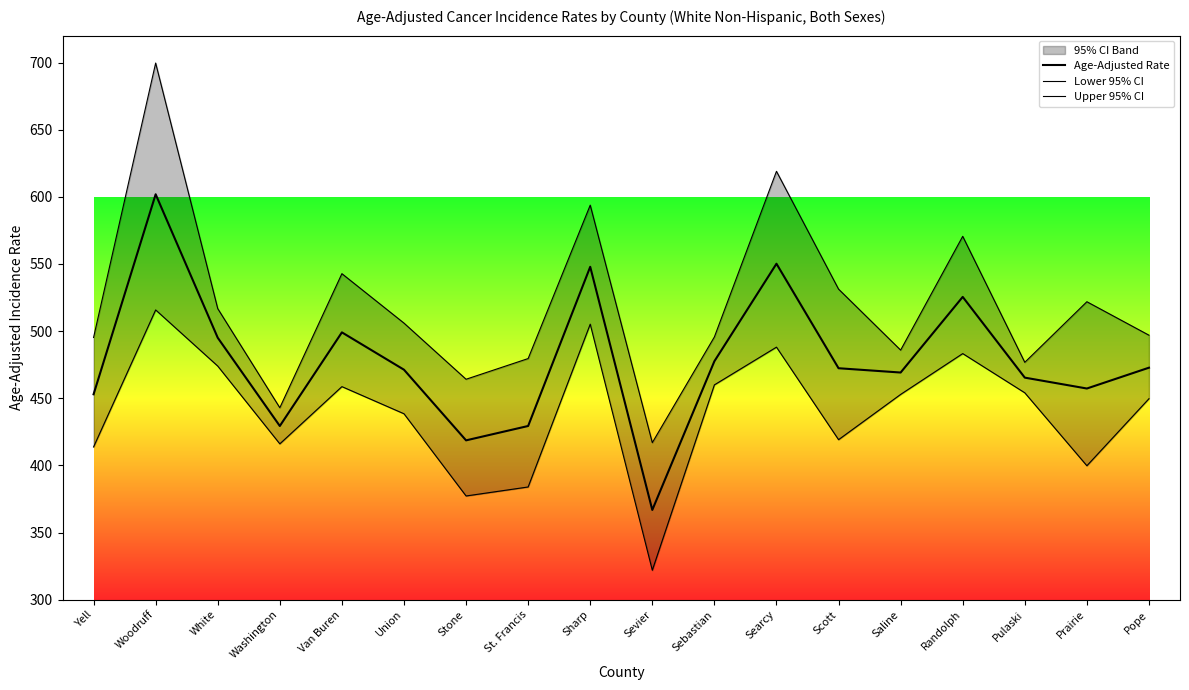

Reading left to right, transcribe all the data shown in this chart.

Age-Adjusted Rate: 453.0	601.9	495.1	429.4	499.1	471.3	418.7	429.4	547.9	366.9	477.6	550.2	472.4	469.2	525.5	465.4	457.3	472.8
Lower 95% CI: 413.8	515.8	474.0	416.1	458.7	438.5	377.3	384.0	505.2	322.0	460.0	488.1	419.2	452.9	483.3	454.1	399.8	449.7
Upper 95% CI: 495.3	699.6	516.8	443.0	542.8	506.0	464.2	479.6	593.8	417.0	495.7	619.0	531.3	485.9	570.6	476.8	521.9	497.0